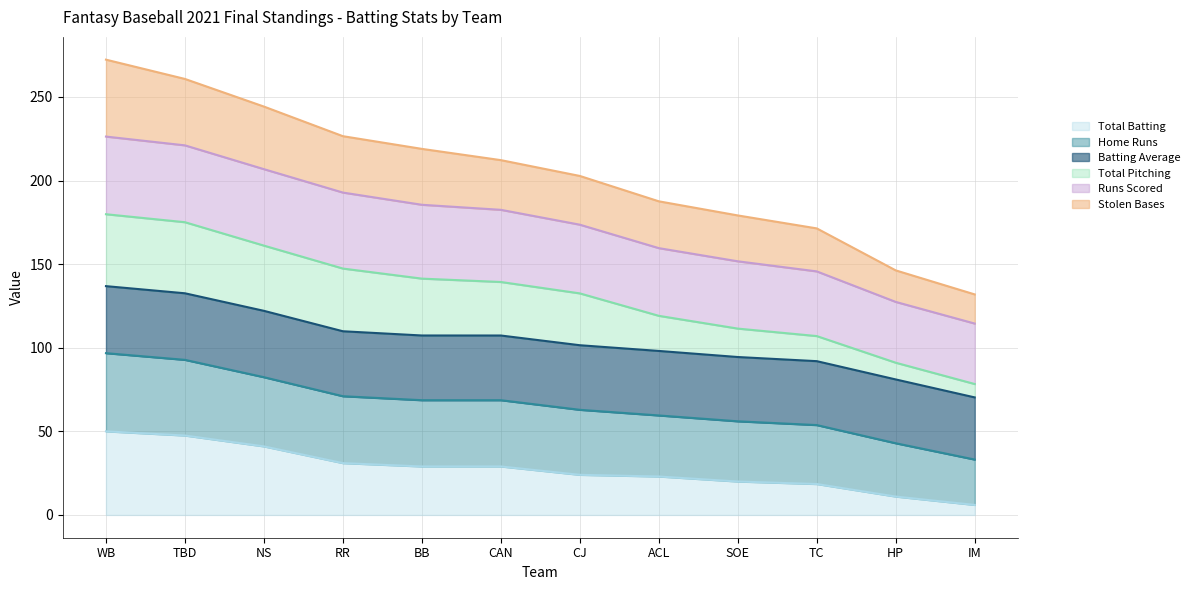

At how many categories does at least one series exceed 252?

2